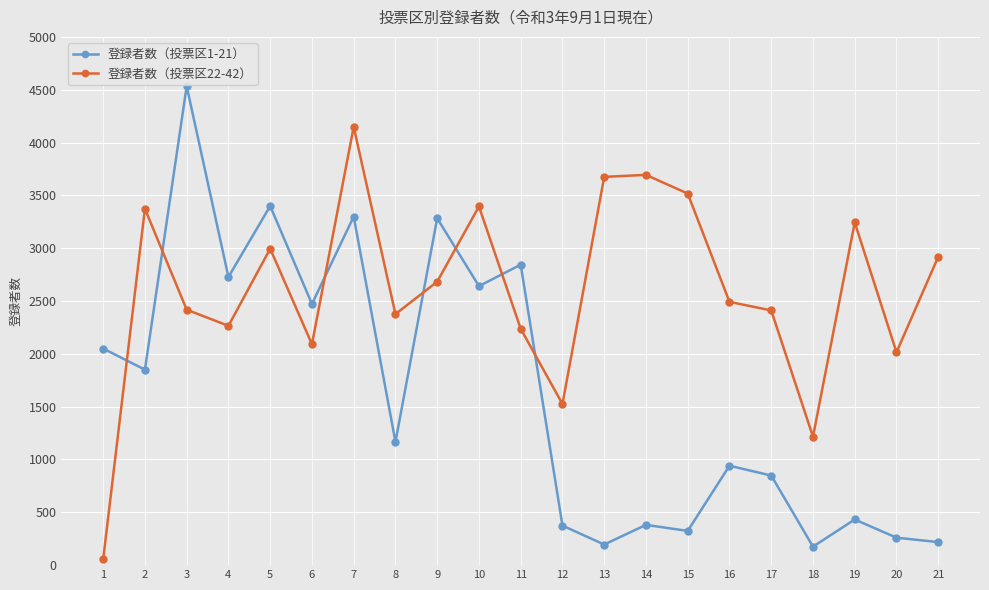

What is the greatest value displayed?

4533